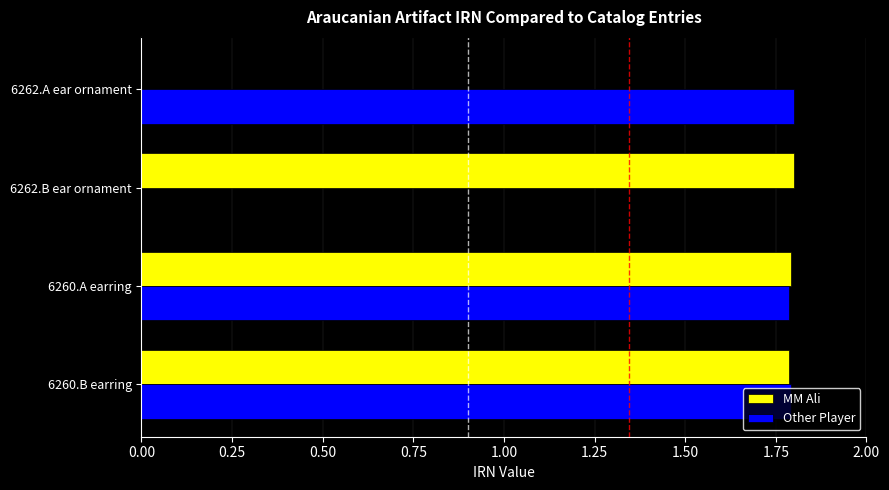

What are all the series names shown in the legend?

MM Ali, Other Player